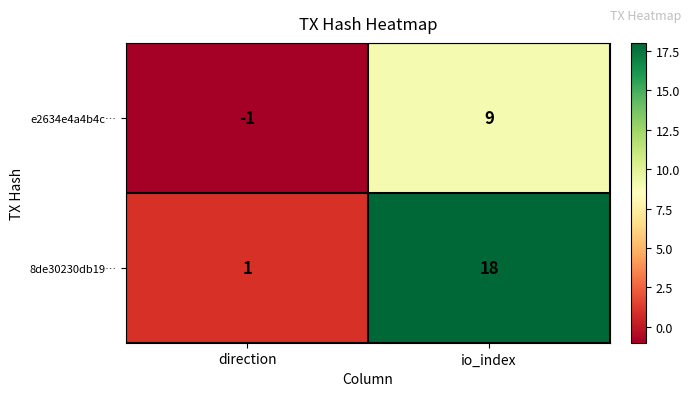

The e2634e4a4b4c… series shows -1 at direction. True or false?

True